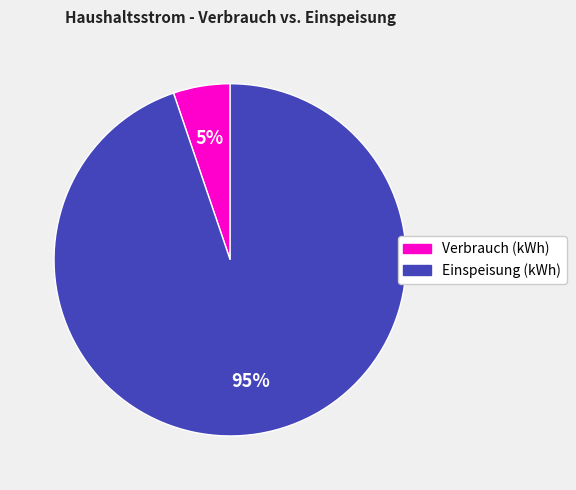

Does any single category account for the majority?

Yes